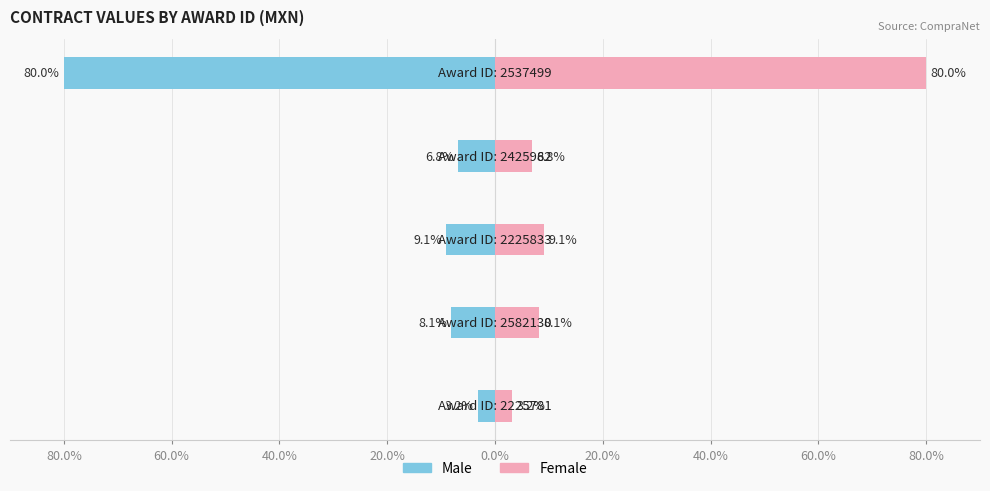

What is the value of the Male bar at the 3rd from the left?

-9.1